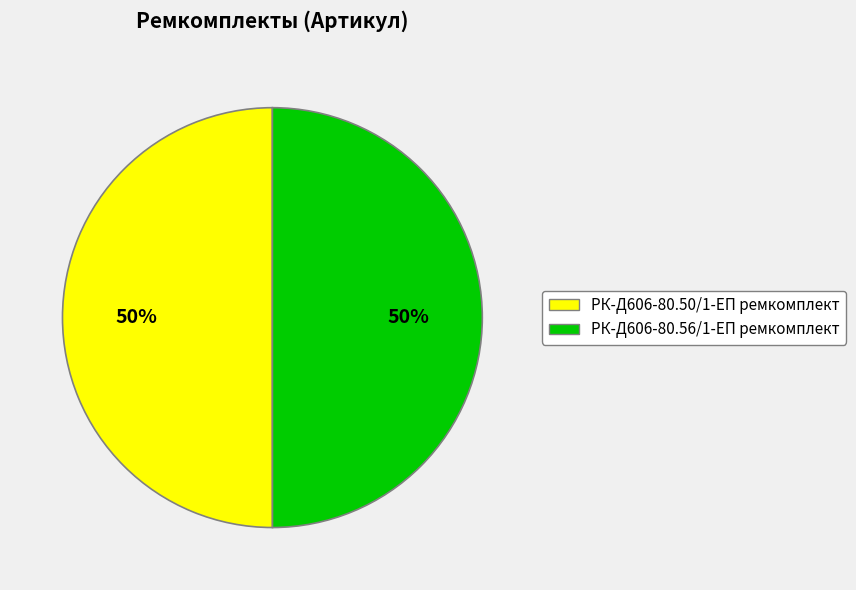

Is it true that РК-Д606-80.50/1-ЕП ремкомплект is 56% of the pie?

False